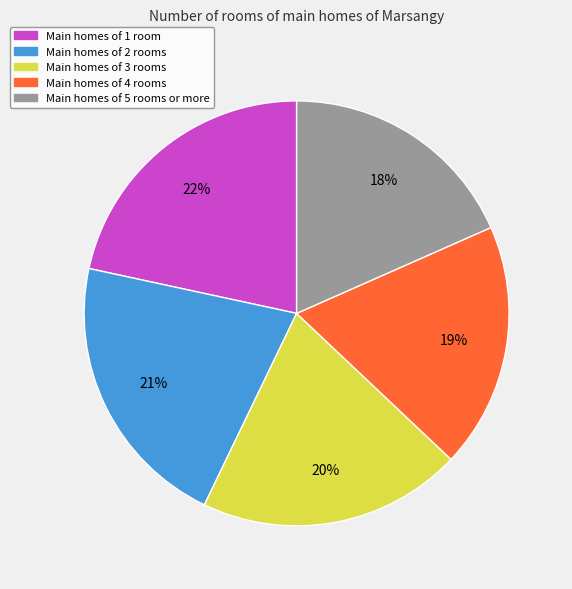

To the nearest percent, what is the average slice percentage?

20%